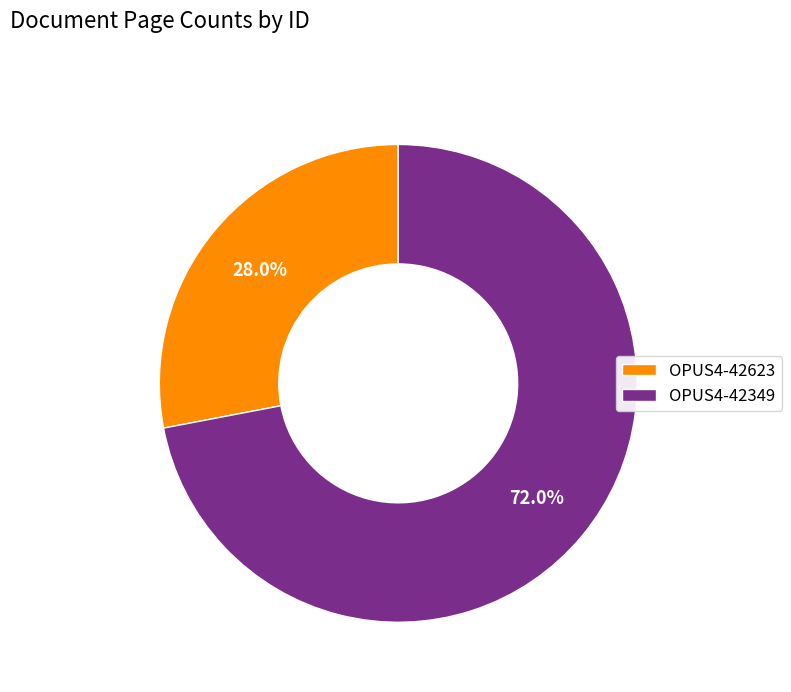

What is the ratio of the value at OPUS4-42623 to the value at OPUS4-42349?

0.4